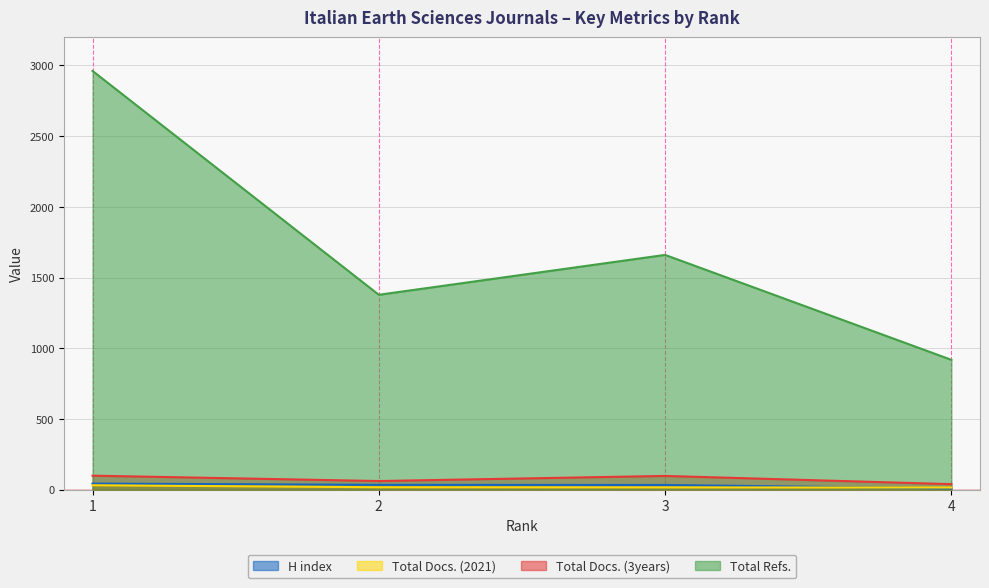

List the labels in order of H index value, largest first.

1, 2, 3, 4